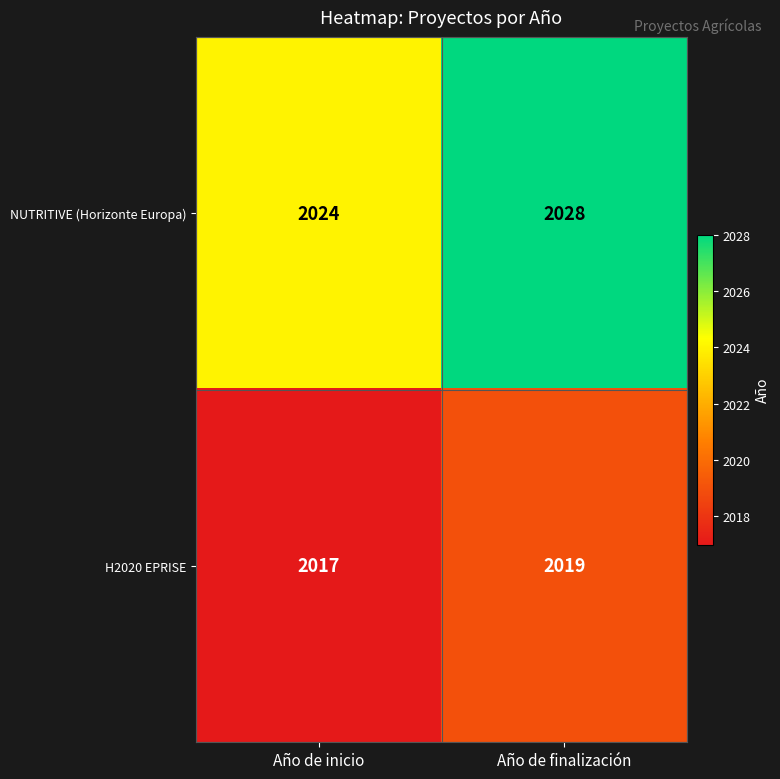

At Año de finalización, list the series in order from smallest to largest.

H2020 EPRISE, NUTRITIVE (Horizonte Europa)